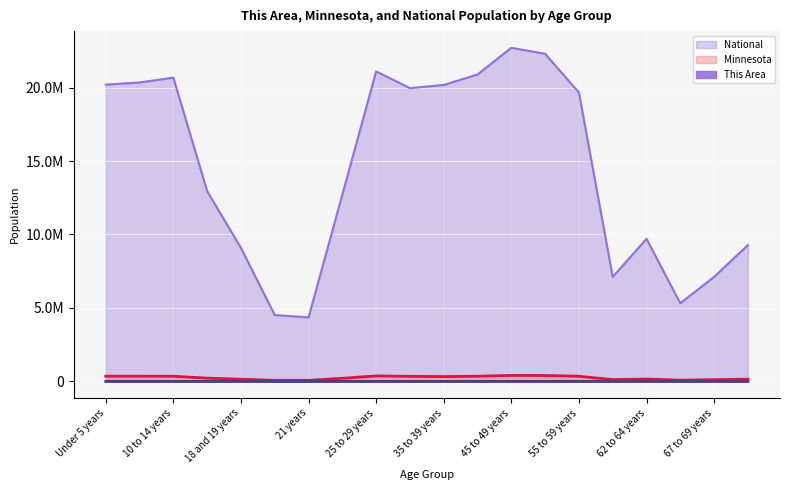

At which label is This Area closest to 288?

25 to 29 years